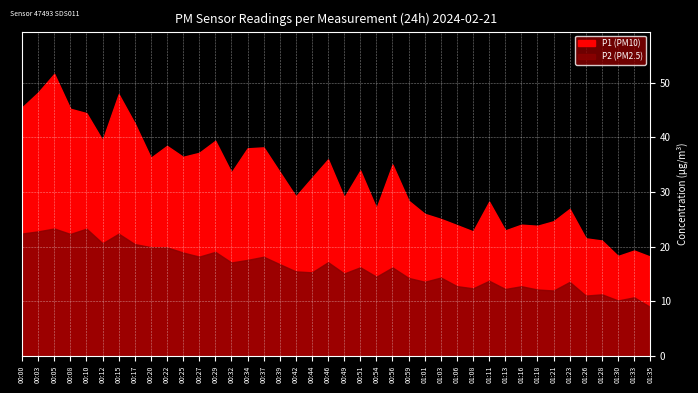

True or false: P2 has a value of 16.8 at 00:39.

True